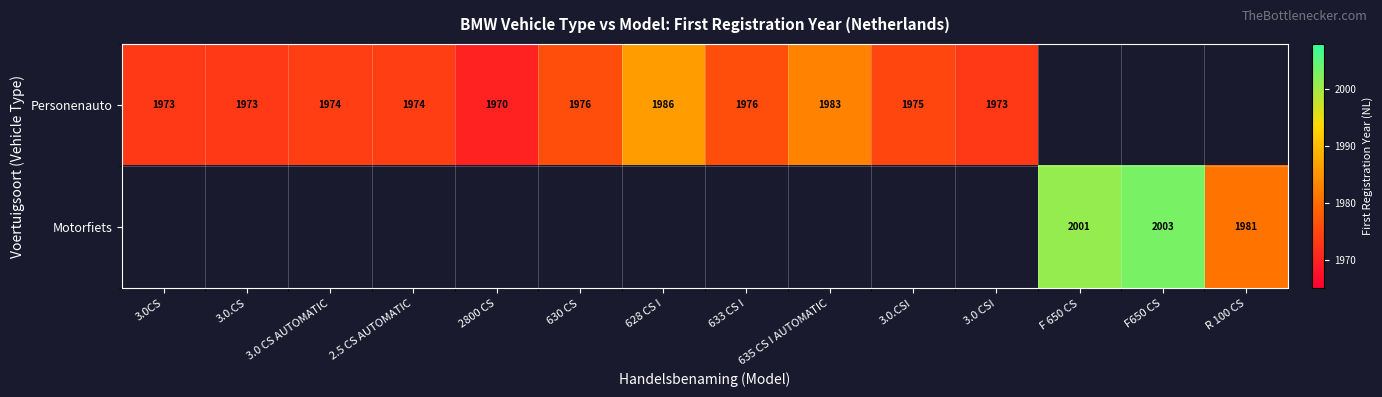

How many data points does each series have?

14